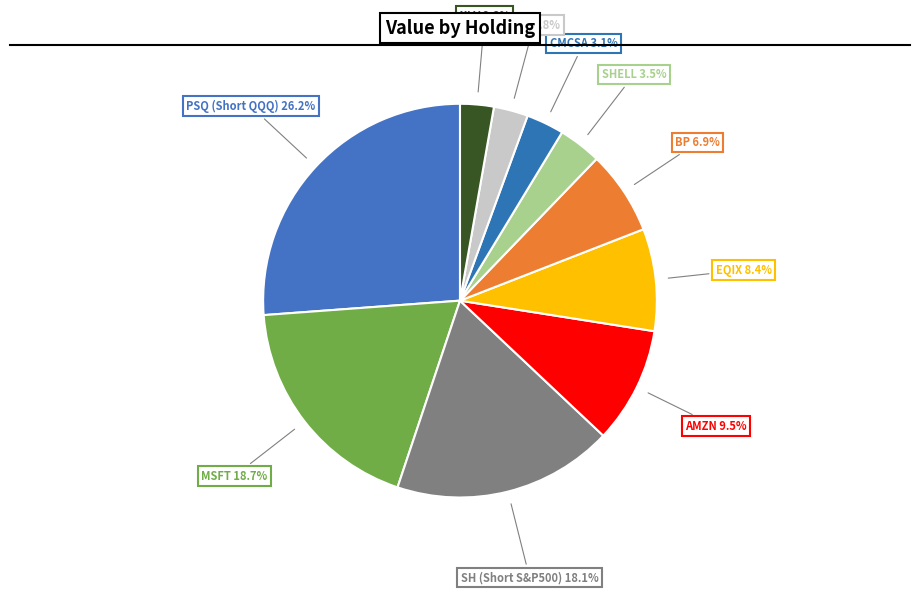

Combined, do AGG and SHELL account for over 50%?

No